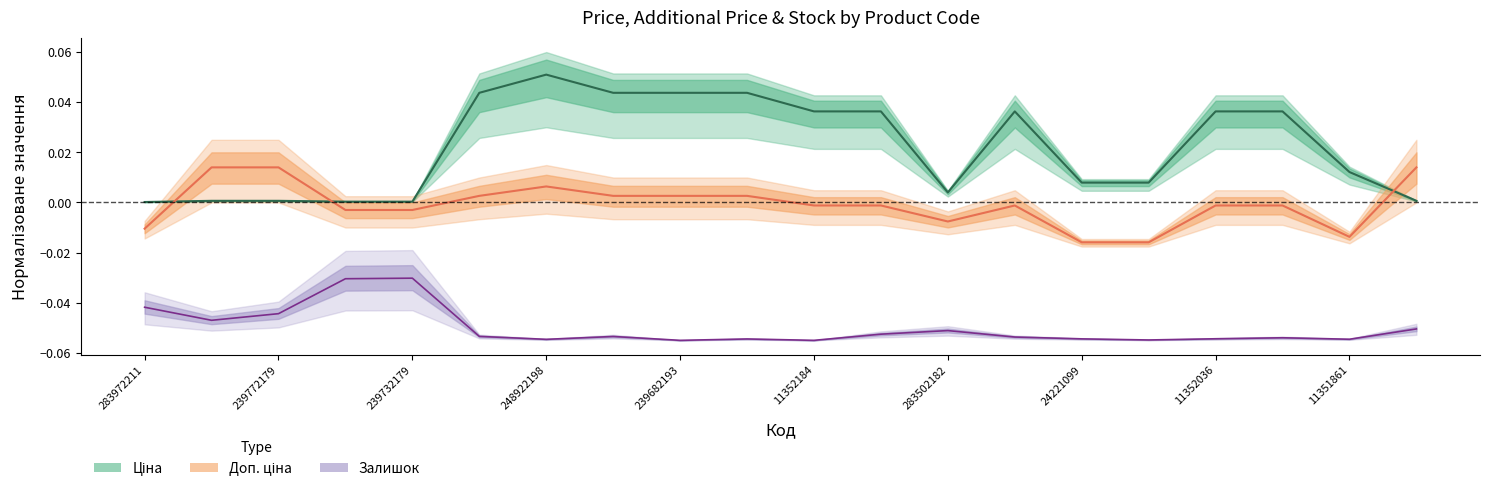

Which series changed the most between 11352184 and 24221099?

Ціна